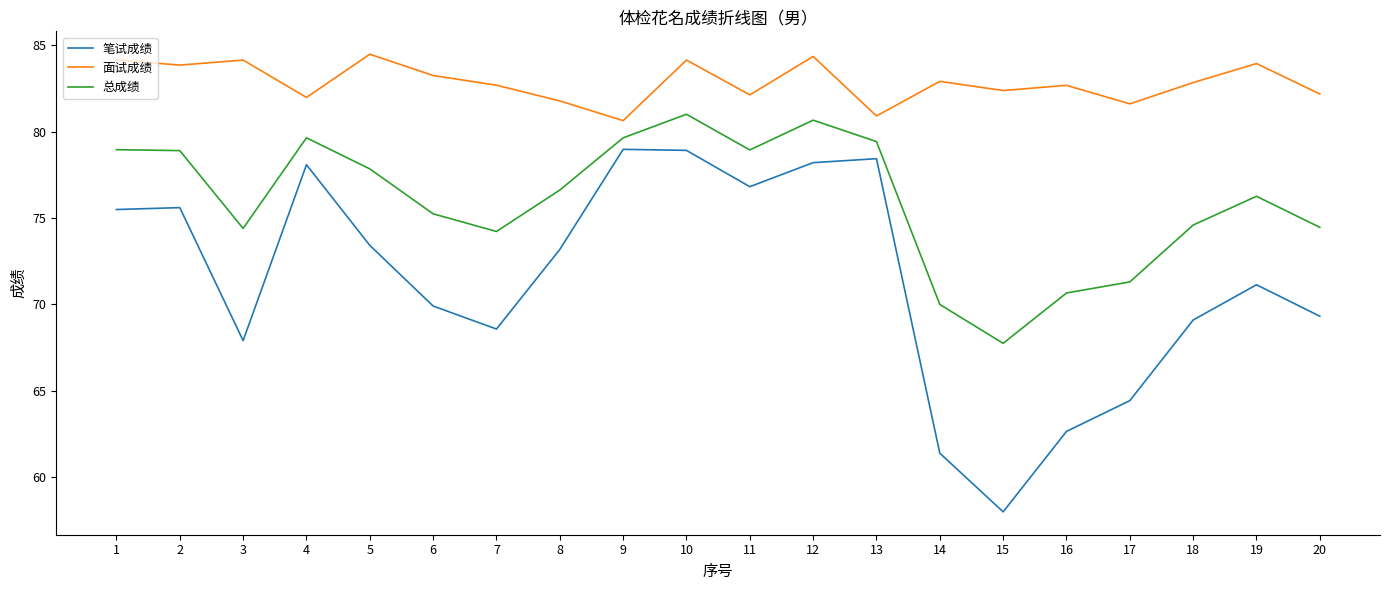

What is the difference between the maximum and minimum values in the 笔试成绩 series?

21.0